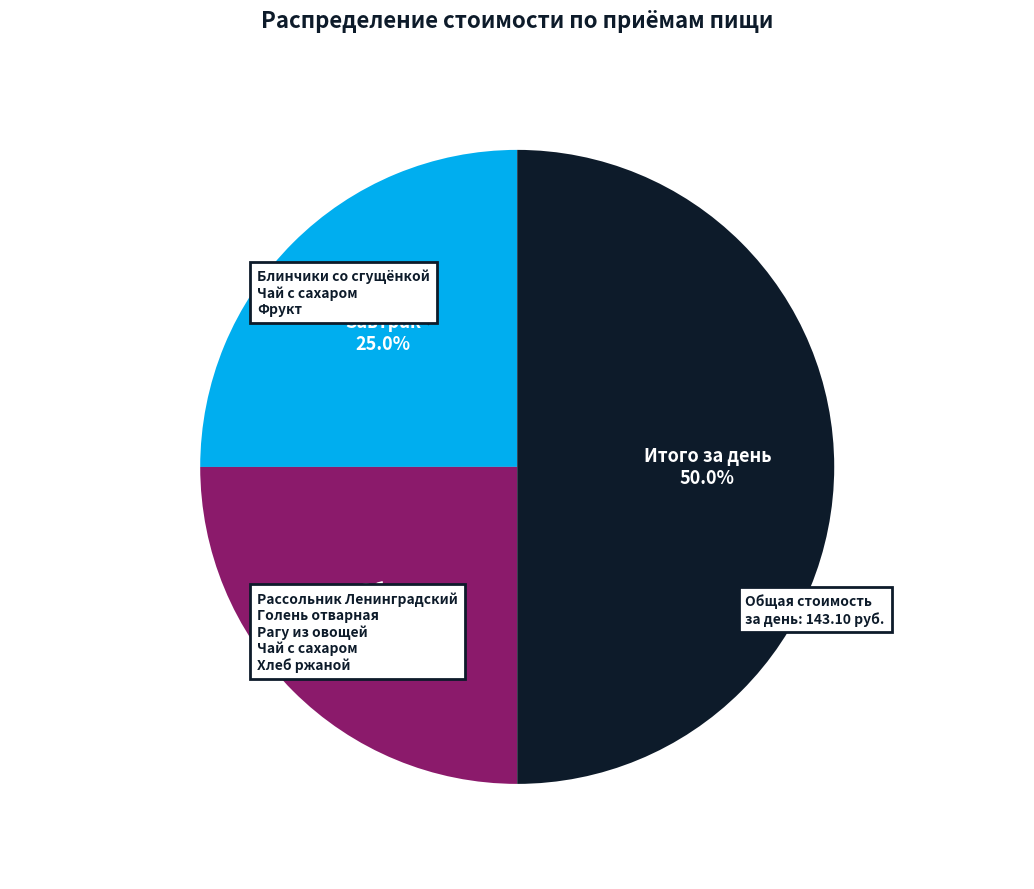

To the nearest percent, what is the combined percentage of Завтрак and Обед?

50%